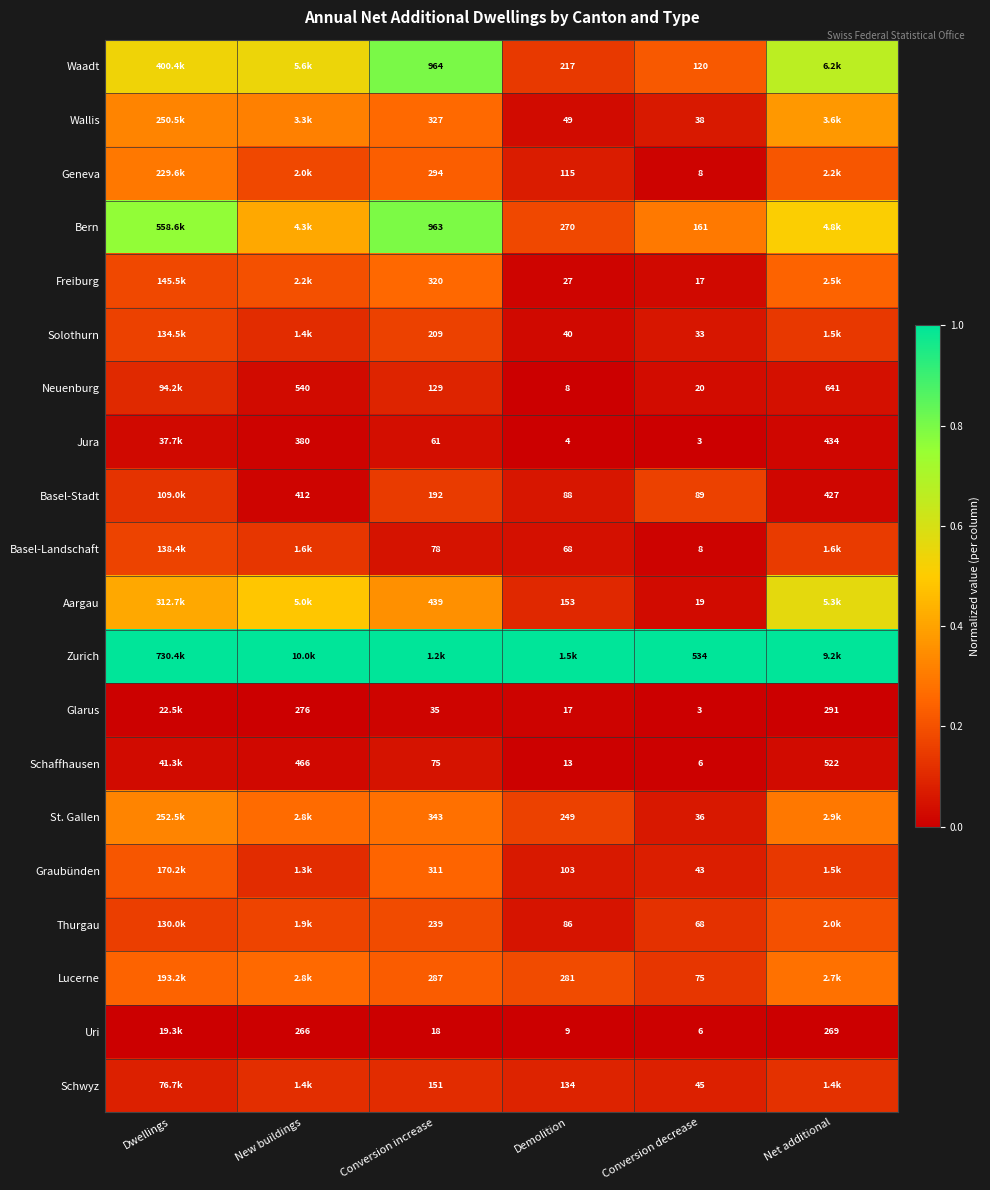

List the series in order of their peak value, lowest first.

Uri, Glarus, Jura, Schaffhausen, Neuenburg, Schwyz, Basel-Stadt, Solothurn, Basel-Landschaft, Thurgau, Graubünden, Freiburg, Lucerne, Geneva, St. Gallen, Wallis, Aargau, Bern, Waadt, Zurich